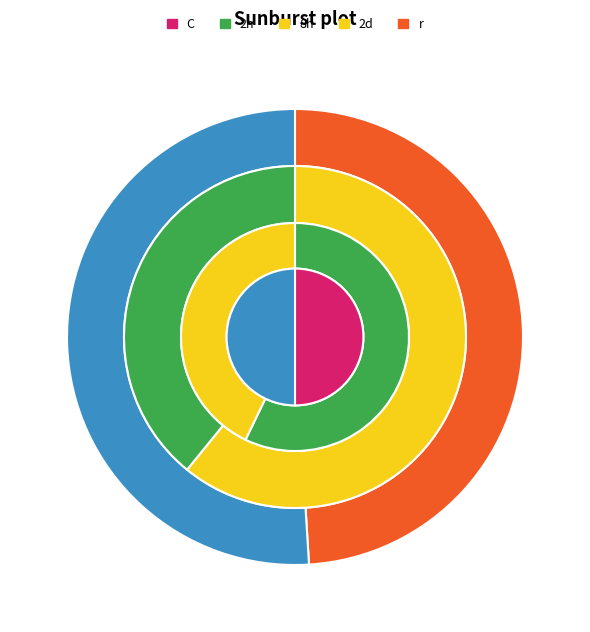

Is the sum of Rank 1 (Brazil) and Rank 2 (China) greater than half?

Yes